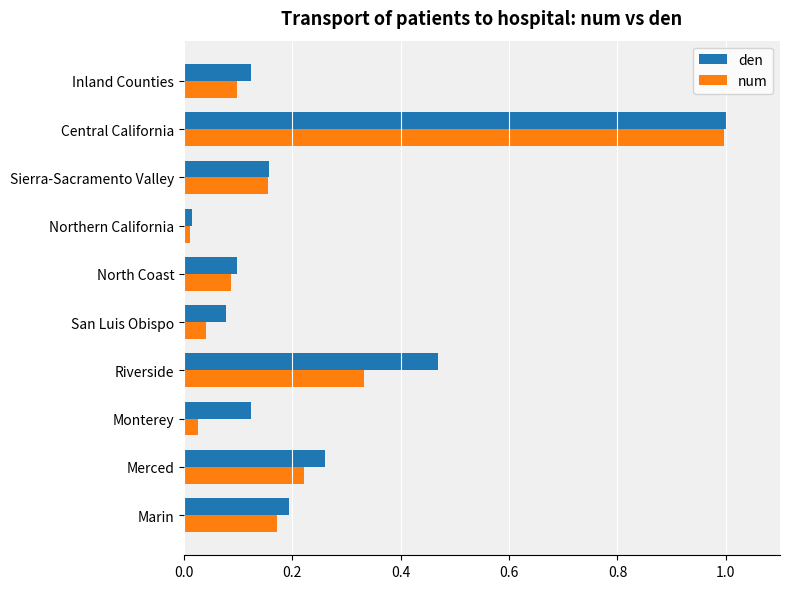

At which label does den reach its minimum?

Northern California